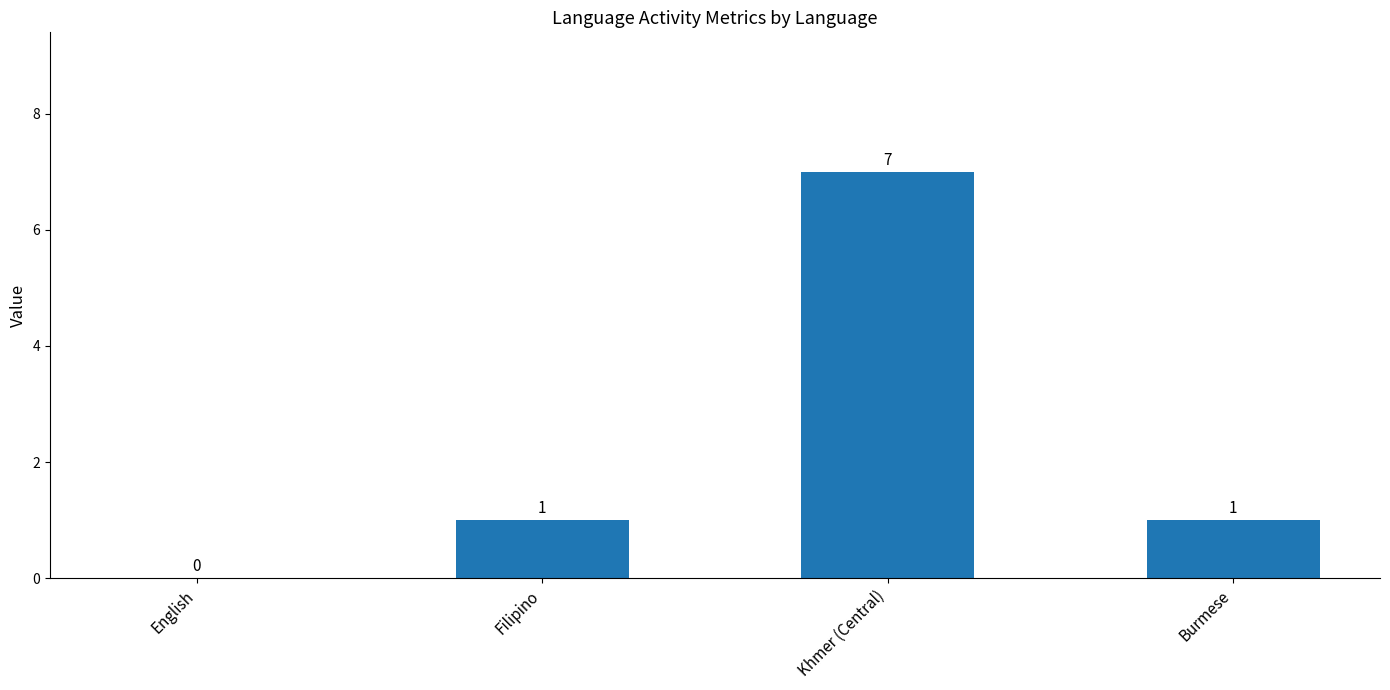

Reading right to left, transcribe all the data shown in this chart.

Burmese=1	Khmer (Central)=7	Filipino=1	English=0